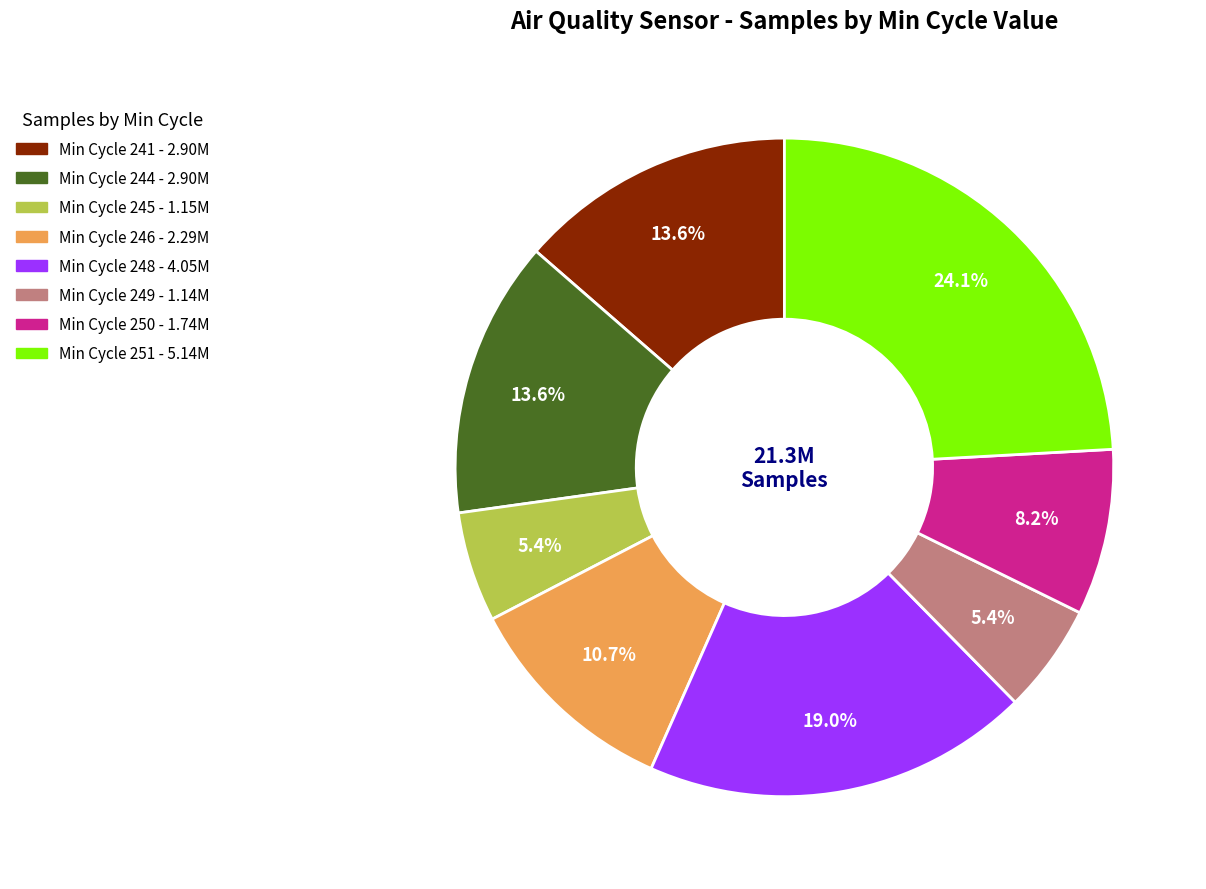

Does any single category account for the majority?

No